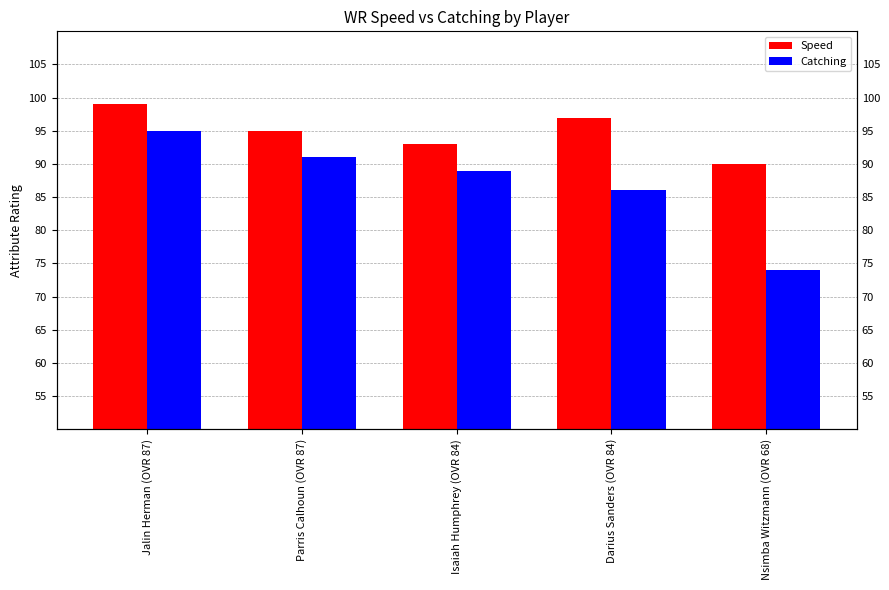

What value does the Catching series have at Jalin Herman (OVR 87), to the nearest 10?

100